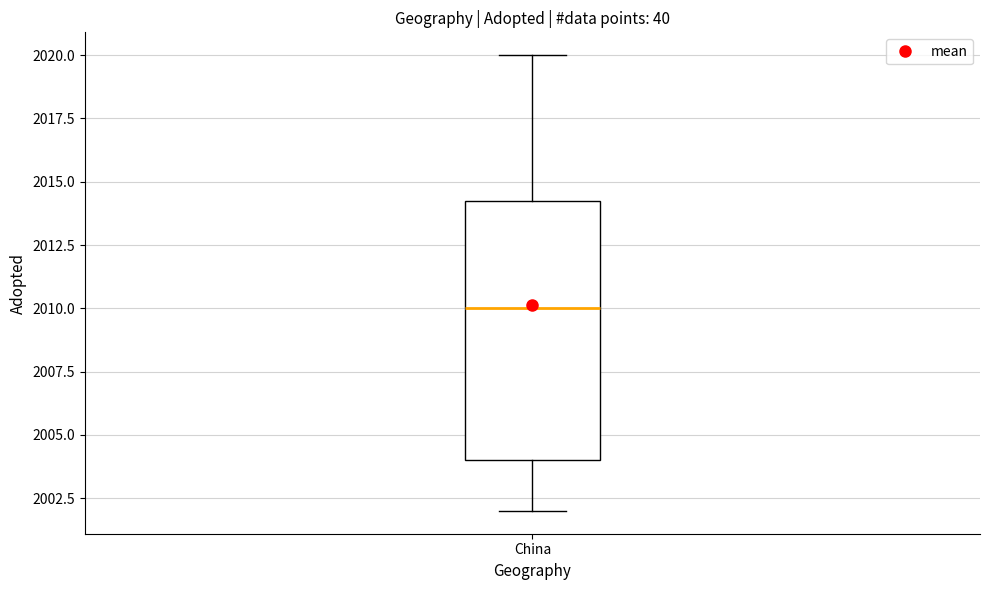

Transcribe this box plot: give where the median line is, the range the box spans, and where the two whiskers end, as read against the y-axis. The values are not printed on the chart, so give them approximately, as read against the axis.

median 2010.0, box 2004.0 to 2014.5, whiskers 2002.0 to 2020.0